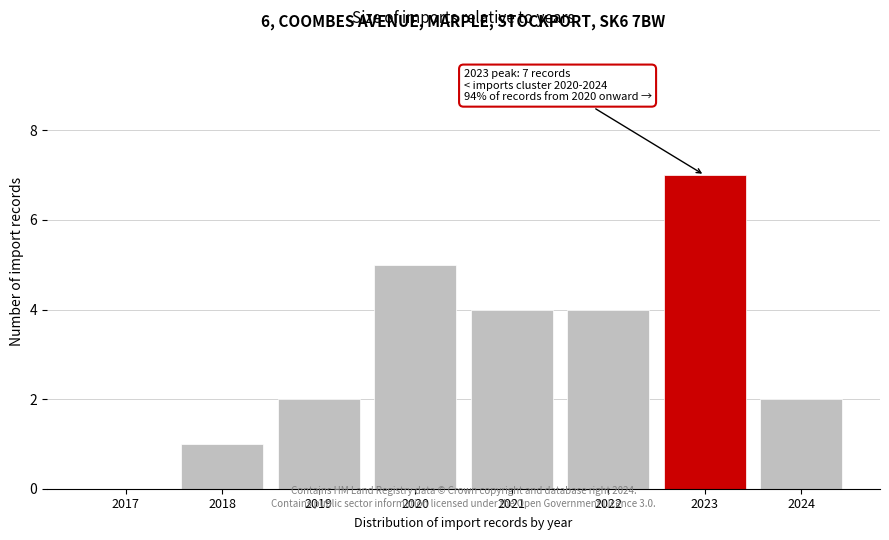

Reading left to right, list all the values displayed in this chart.

2017=0	2018=1	2019=2	2020=5	2021=4	2022=4	2023=7	2024=2